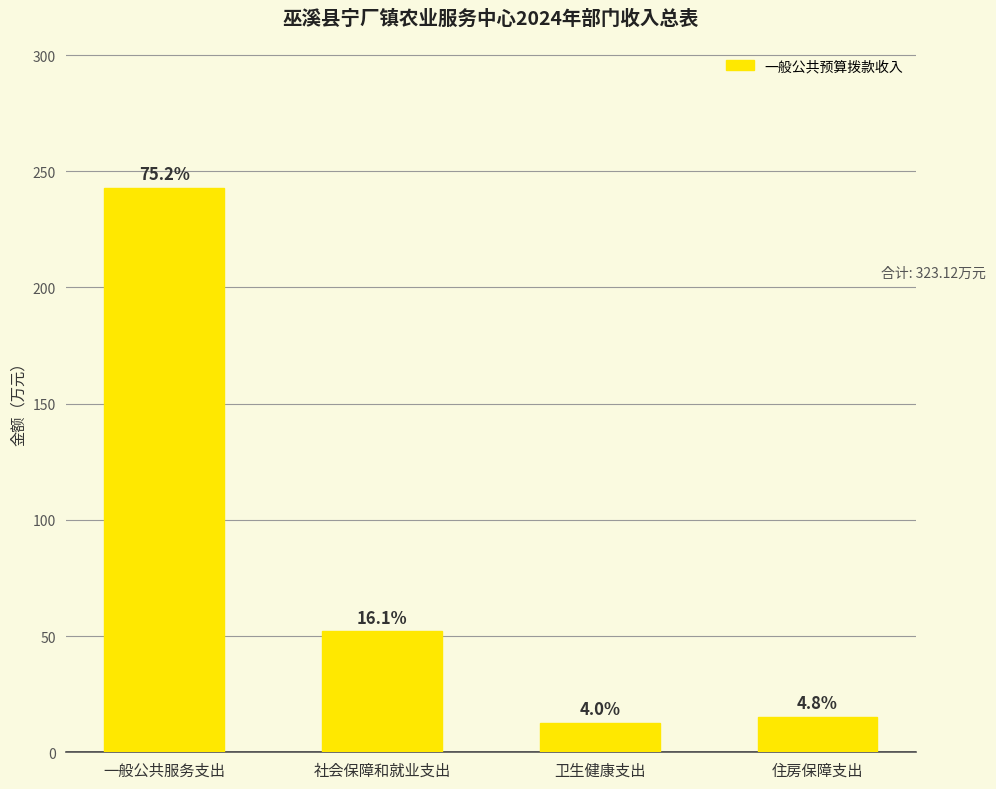

What is the maximum value shown in the chart?

243.0